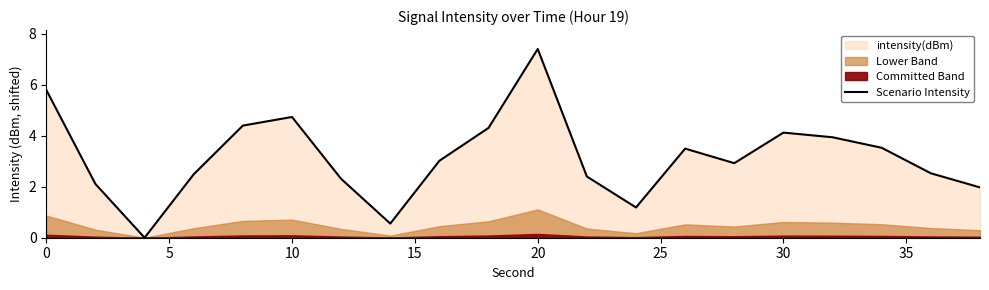

What is the average value?

3.2